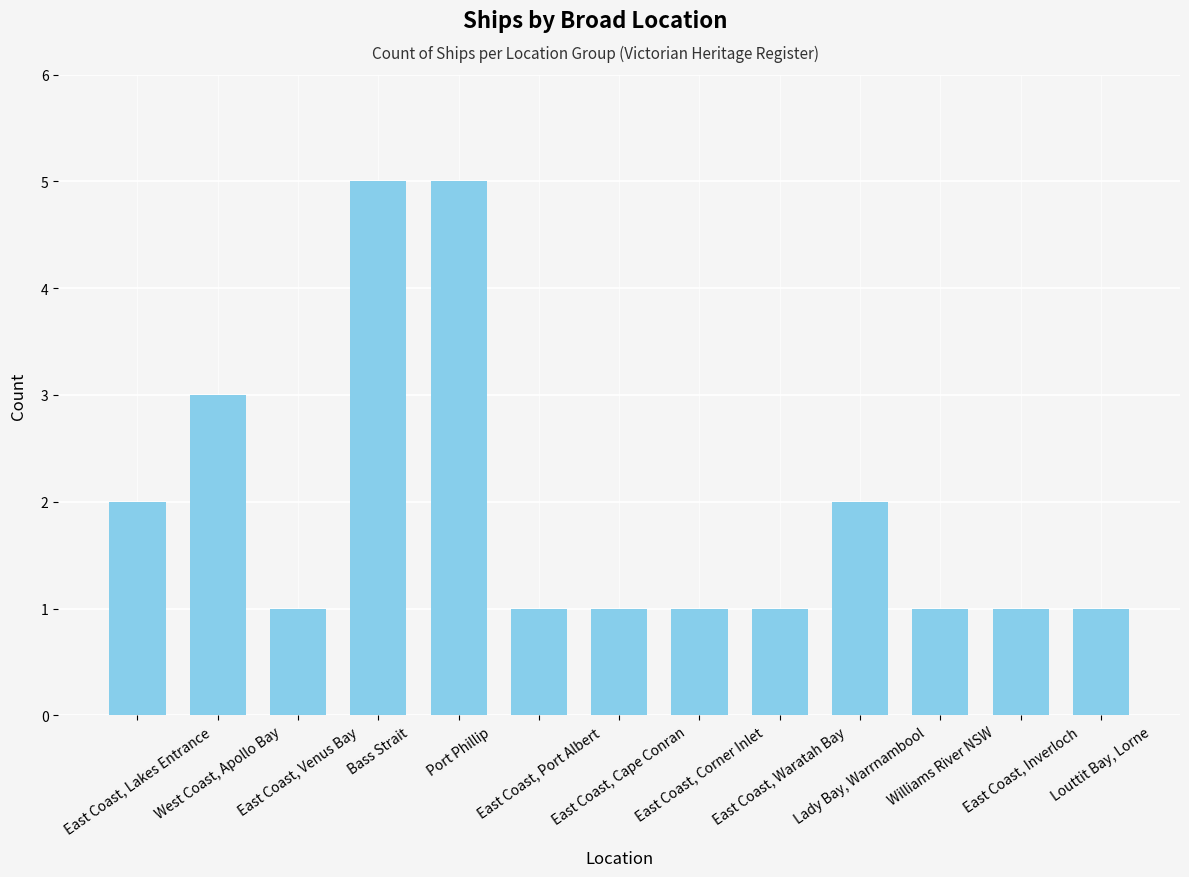

What is the sum of all values?

25